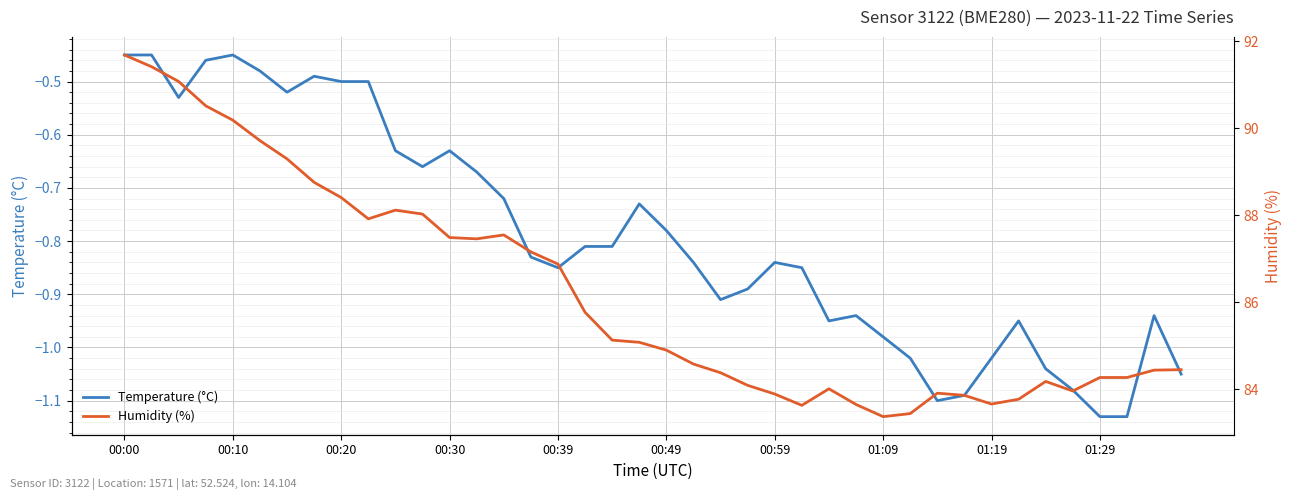

True or false: Humidity (%) and Temperature (°C) cross at least once.

False